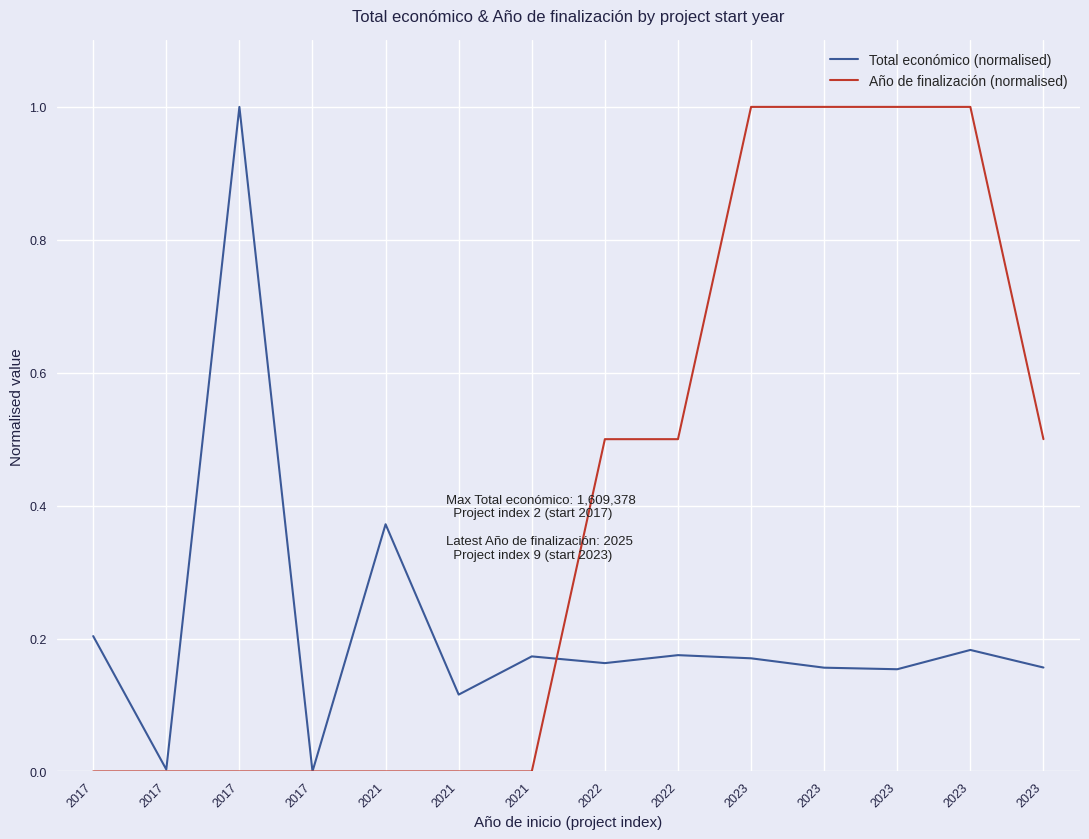

Count the number of categories in the chart.

14